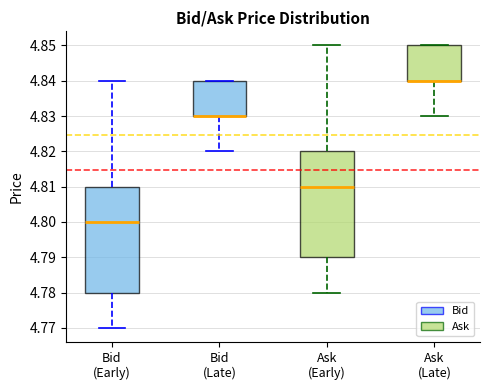

Reading left to right, transcribe this box plot: for each box, give where its median line is, the range the box spans, and where its two whiskers end, as read against the y-axis. The values are not printed on the chart, so give them approximately, as read against the axis.

Bid (Early): median 4.80, box 4.78 to 4.81, whiskers 4.77 to 4.84
Bid (Late): median 4.83 (drawn on the box's lower edge), box 4.83 to 4.84, whiskers 4.82 to 4.84
Ask (Early): median 4.81, box 4.79 to 4.82, whiskers 4.78 to 4.85
Ask (Late): median 4.84 (drawn on the box's lower edge), box 4.84 to 4.85, whiskers 4.83 to 4.85